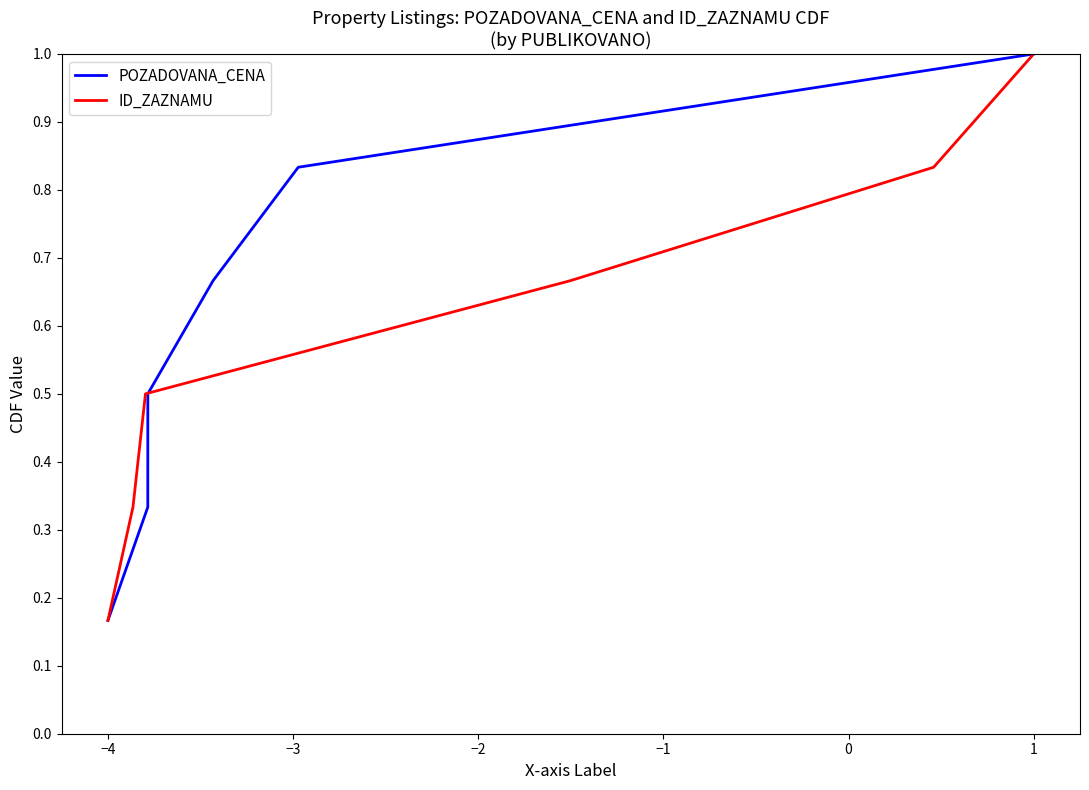

List the series in order of their peak value, lowest first.

POZADOVANA_CENA, ID_ZAZNAMU